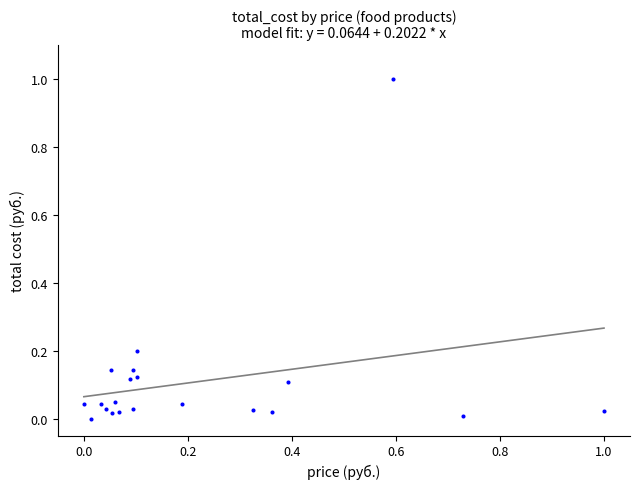

What is the range of X values (max minus min)?

1.0